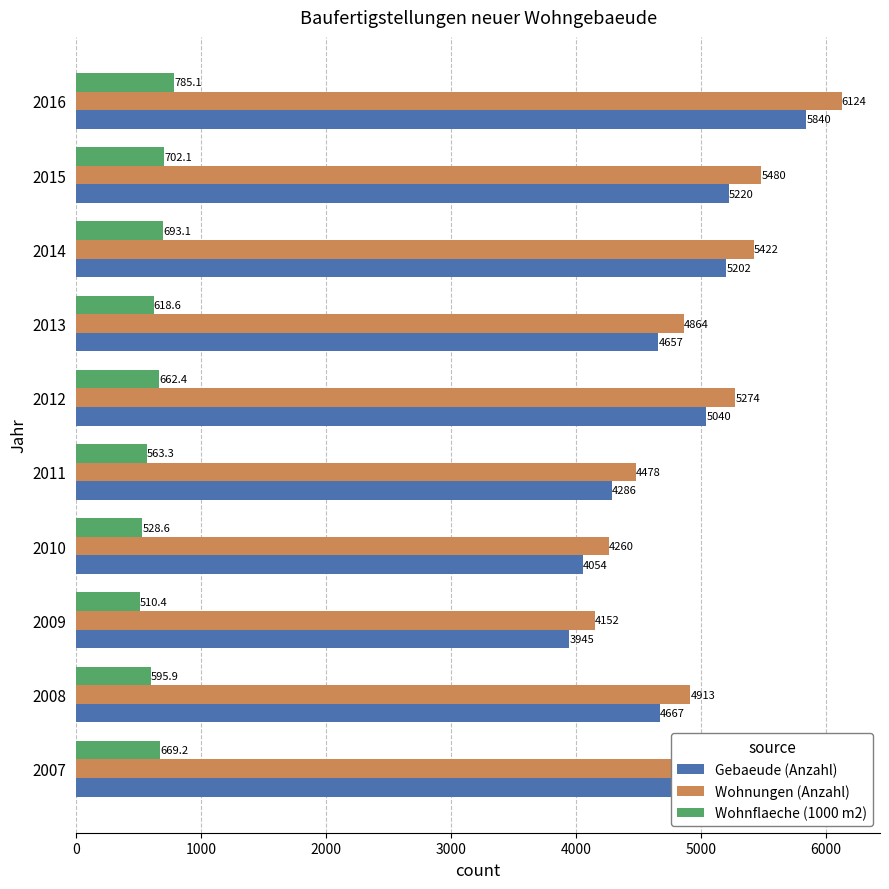

Is it true that Wohnungen (Anzahl) equals 5550.0 at 2007?

True